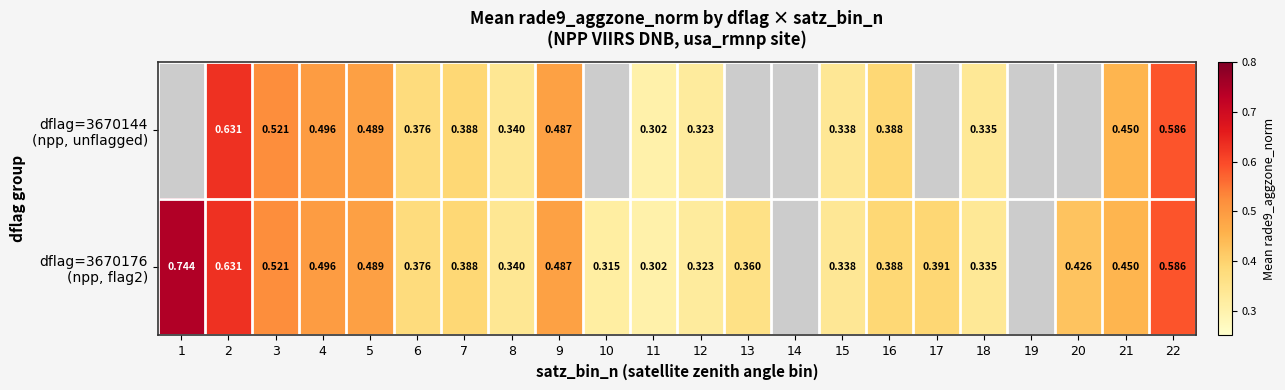

Which series has the largest range (max minus min)?

dflag=3670176 (npp, flag2)